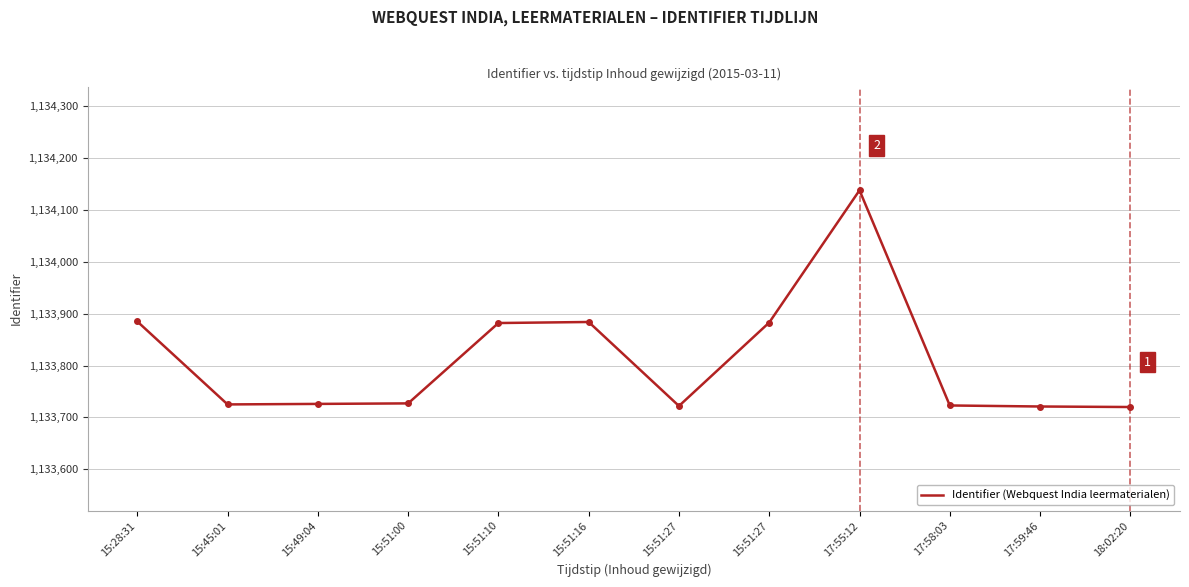

Which label corresponds to the smallest value in the chart?

18:02:20